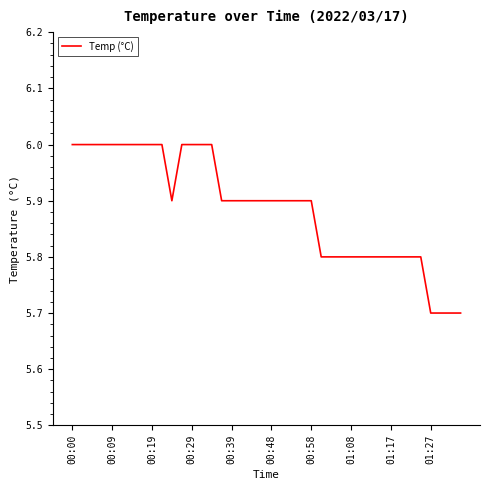

What is the greatest value displayed?

6.0